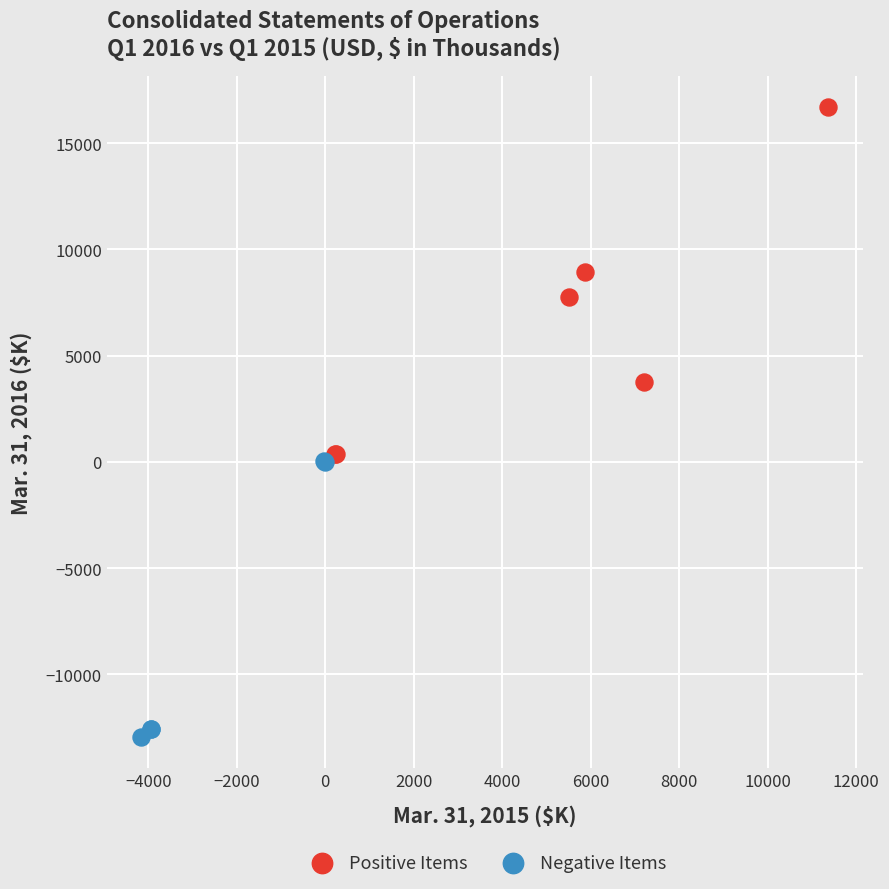

Which series reaches the minimum Y coordinate?

Negative Items